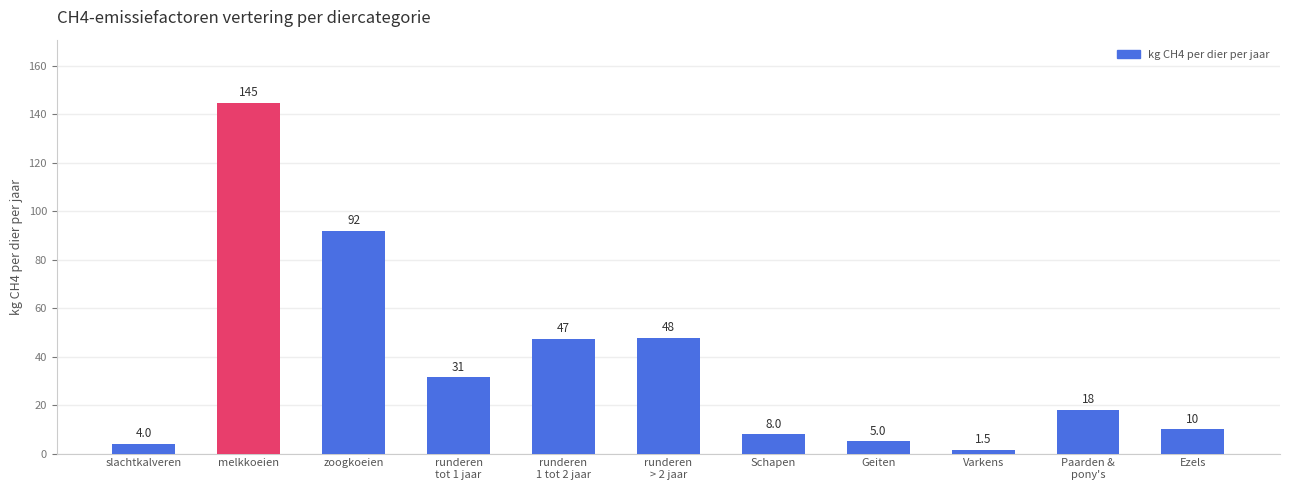

Where is the data nearest to the value 73?

zoogkoeien